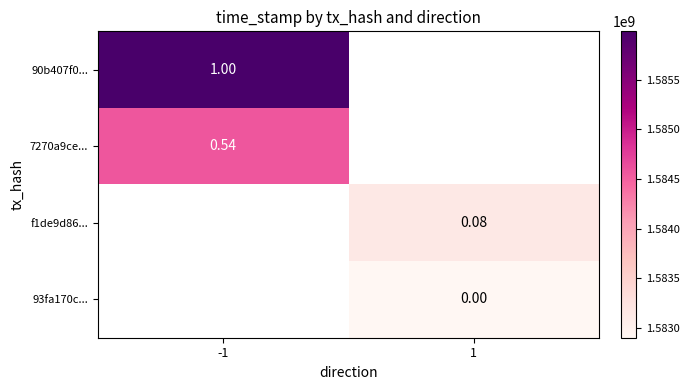

Which label corresponds to the smallest value in the chart?

1